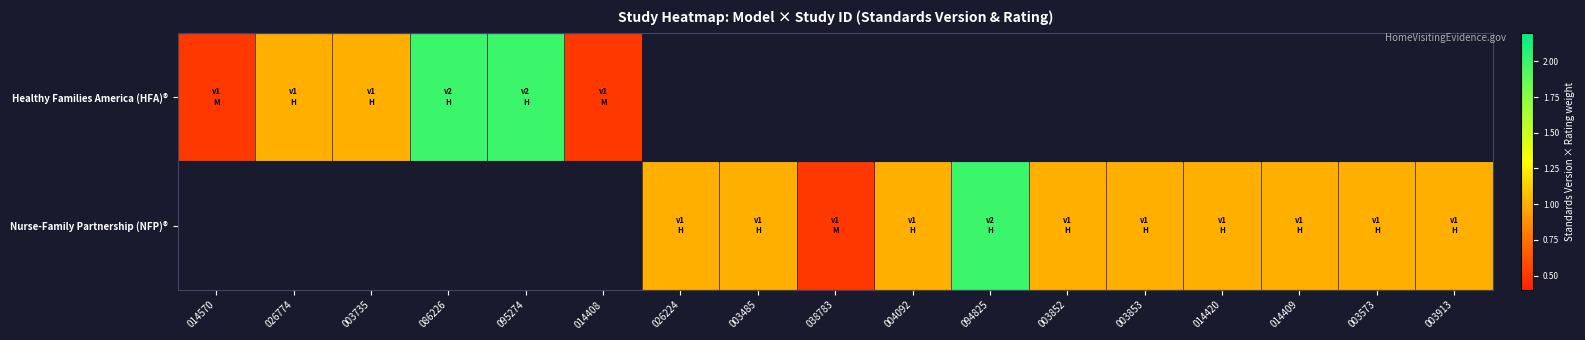

How many data points in Nurse-Family Partnership (NFP)® are less than 1?

1